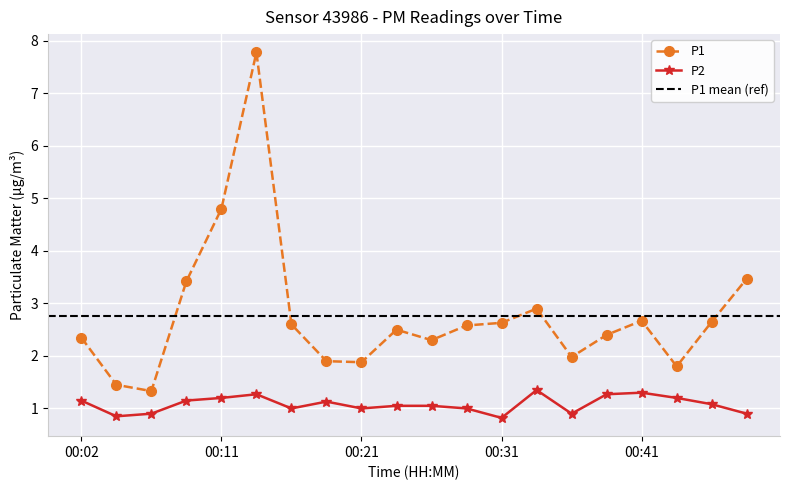

Reading left to right, transcribe all the data shown in this chart.

P1: 2.4	1.4	1.3	3.4	4.8	7.8	2.6	1.9	1.9	2.5	2.3	2.6	2.6	2.9	2.0	2.4	2.7	1.8	2.6	3.5
P2: 1.1	0.8	0.9	1.1	1.2	1.3	1.0	1.1	1.0	1.1	1.1	1.0	0.8	1.4	0.9	1.3	1.3	1.2	1.1	0.9